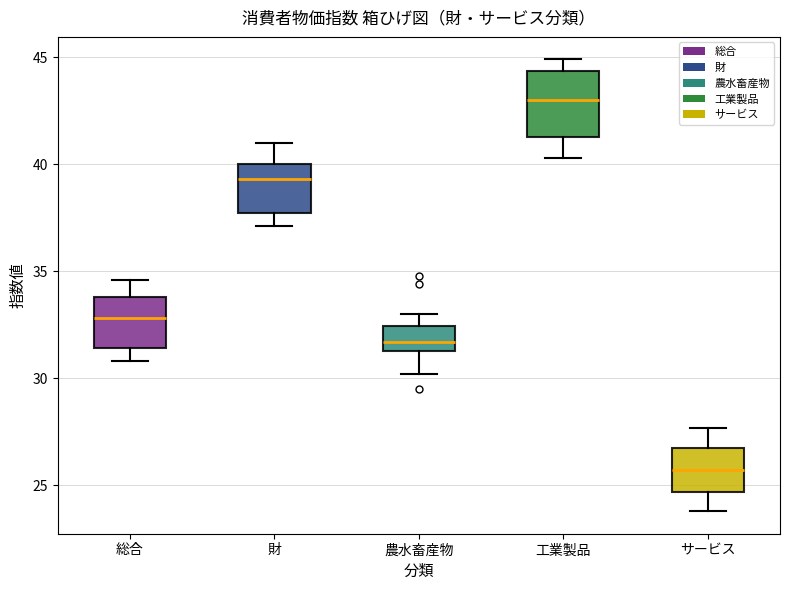

Which box is the tallest, from its lower edge to its upper edge?

工業製品